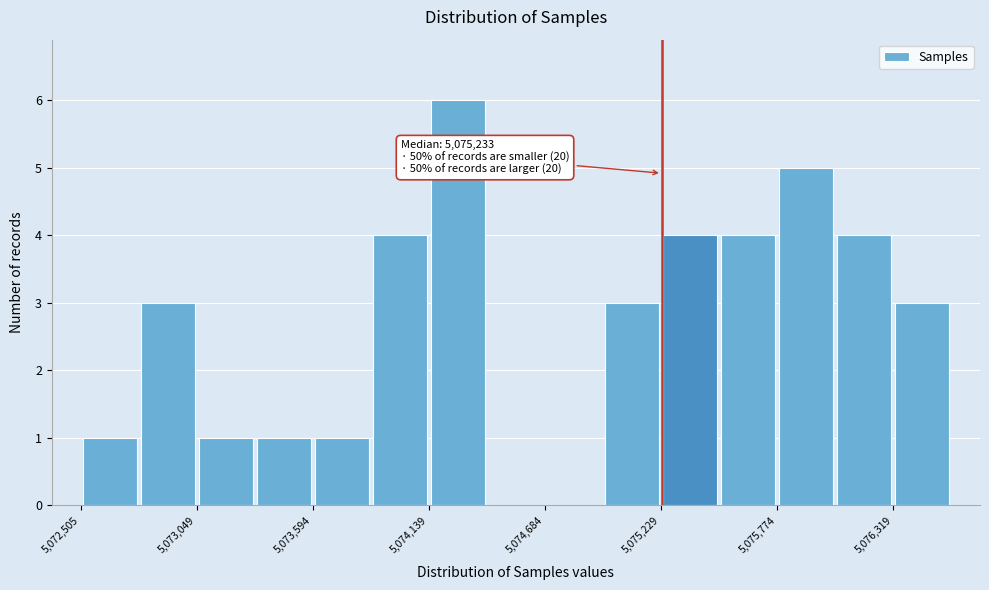

Read against the x-axis, roughly where is the centre of the tallest bar?

5074300